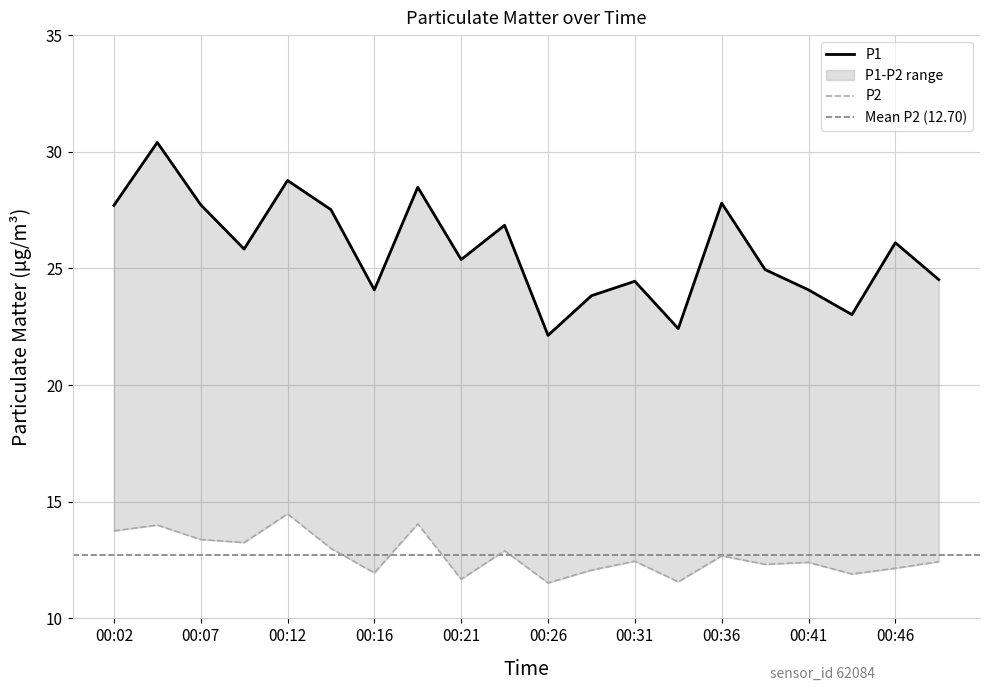

True or false: P1 and P2 cross at least once.

False